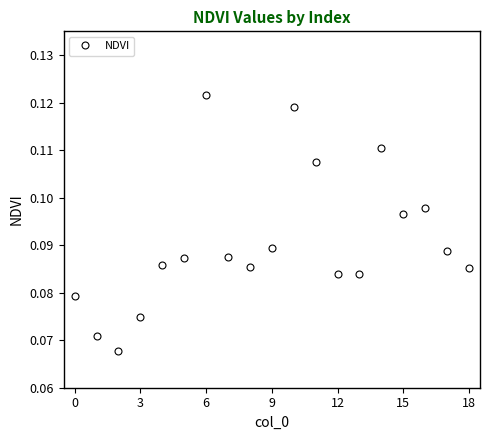

How many interior local peaks (higher than both neighbors) does the data have?

4